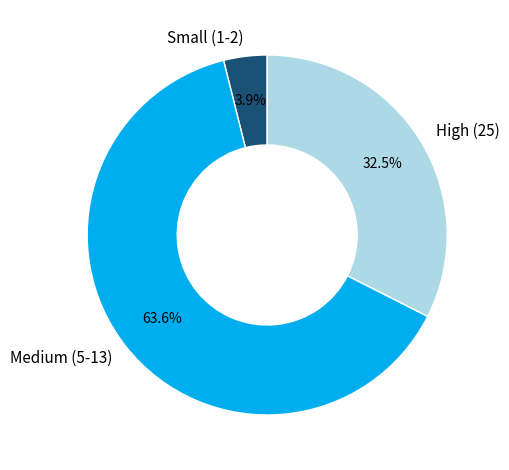

Which has a higher value, Small (1-2) or High (25)?

High (25)